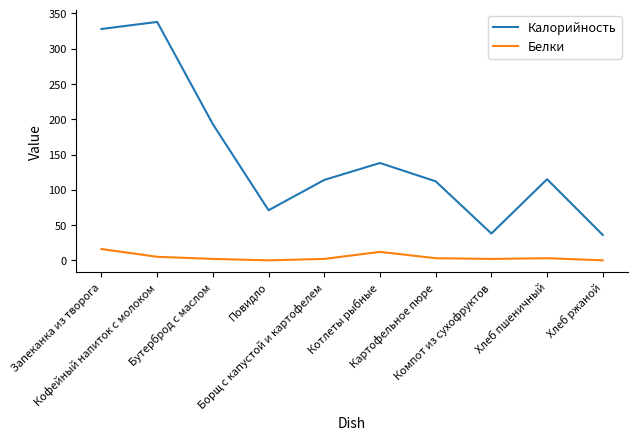

Between Бутерброд с маслом and Котлеты рыбные, which series saw the biggest shift?

Калорийность